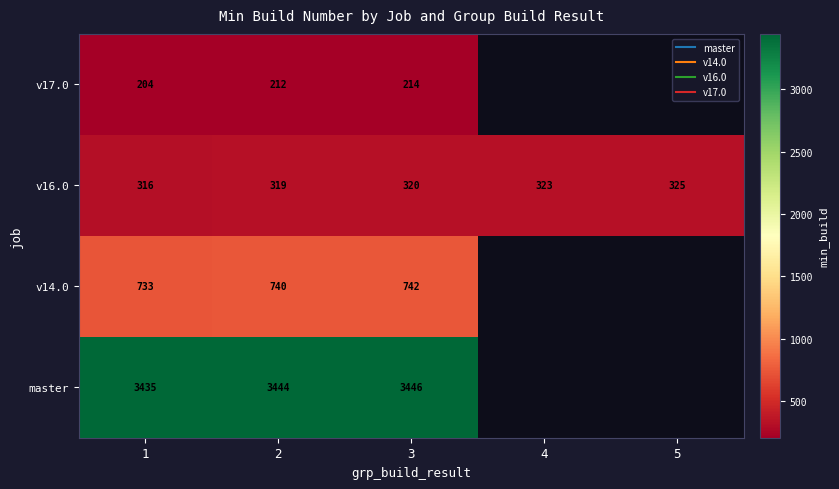

Is the value of master at 5 greater than the value of v17.0 at 1?

No